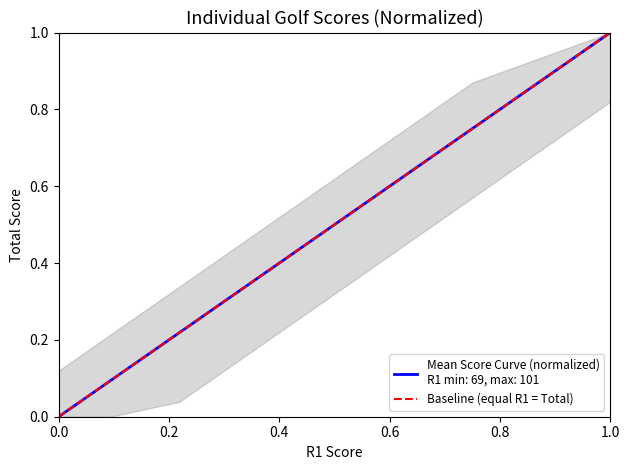

How many data points are less than 1?

1